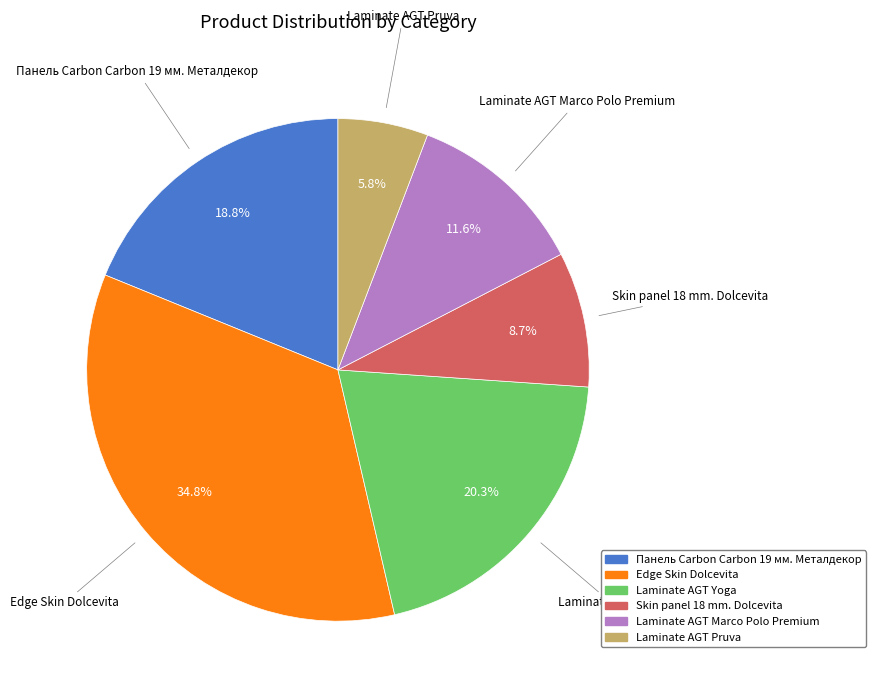

What percentage is the Laminate AGT Yoga slice, to the nearest percent?

20%